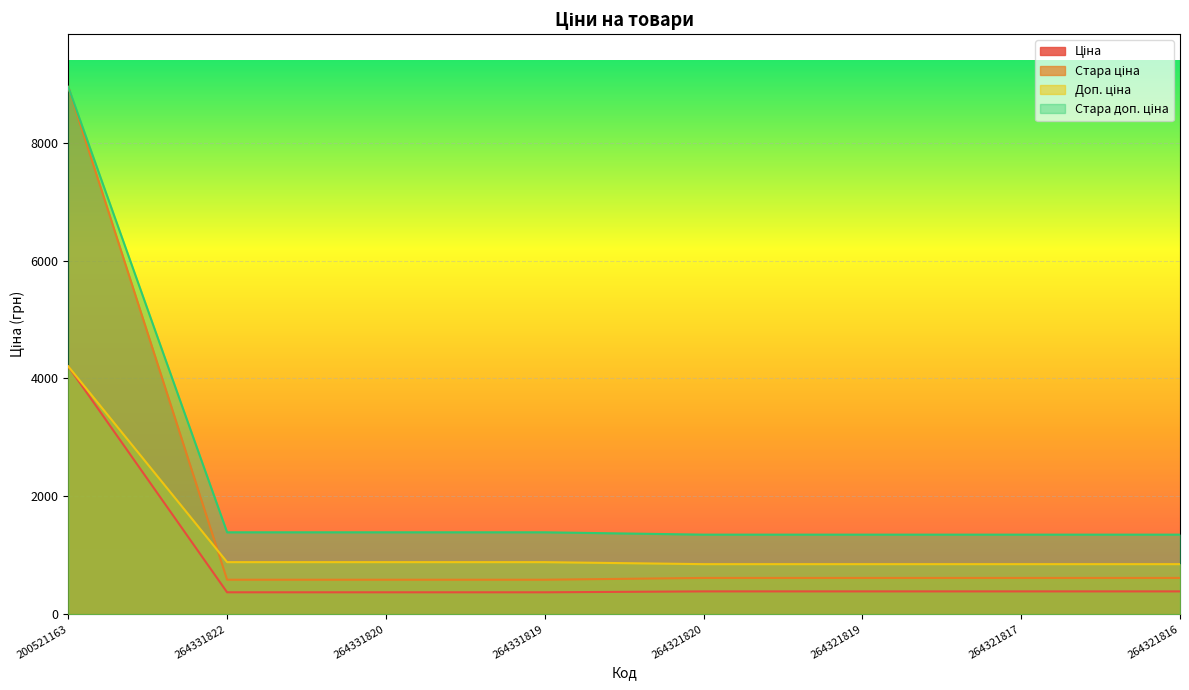

Reading right to left, transcribe all the data shown in this chart.

Ціна: 386.9	386.9	386.9	386.9	371.4	371.4	371.4	4204.8
Стара ціна: 615.1	615.1	615.1	615.1	584.7	584.7	584.7	8946.3
Доп. ціна: 849.0	849.0	849.0	849.0	883.0	883.0	883.0	4205.0
Стара доп. ціна: 1349.8	1349.8	1349.8	1349.8	1389.5	1389.5	1389.5	8946.3